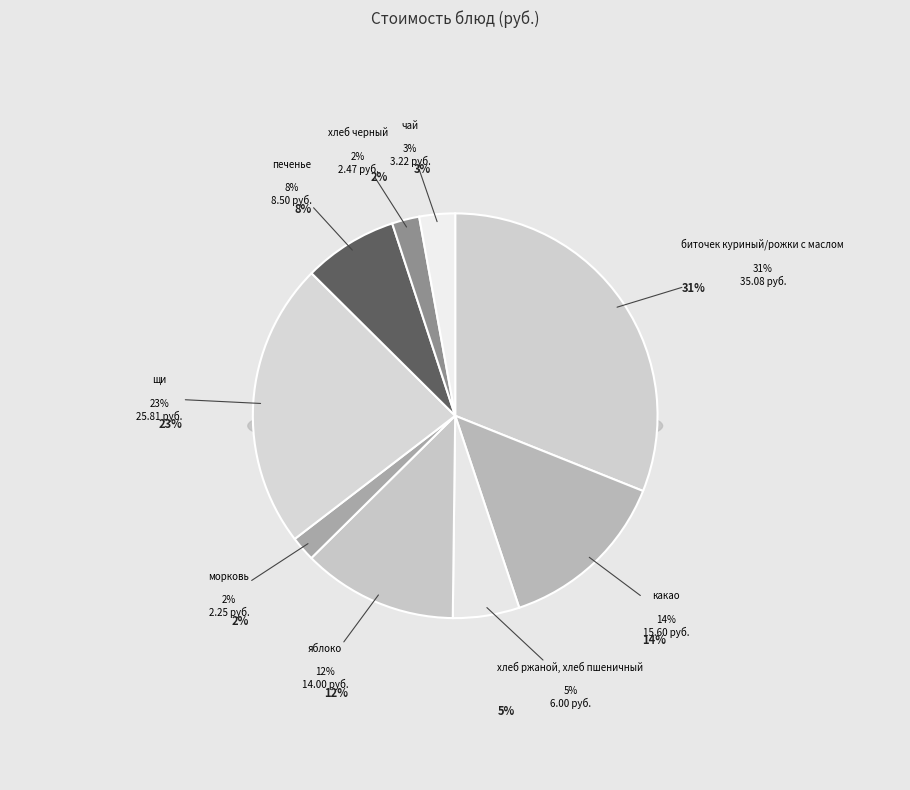

To the nearest percent, what percentage of the pie is чай?

3%